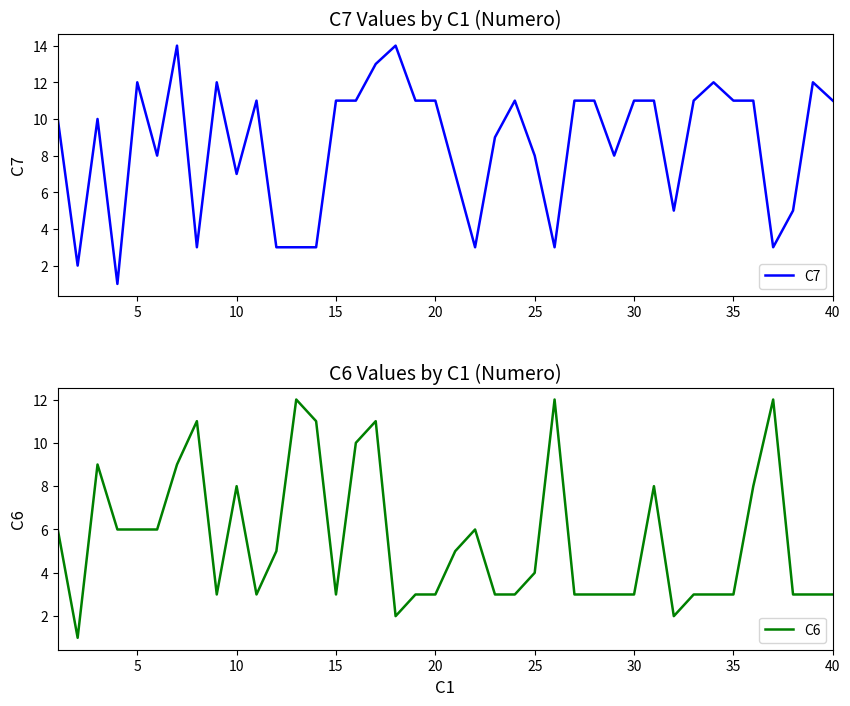

What is the difference between the maximum and second lowest values in the C7 series?

12